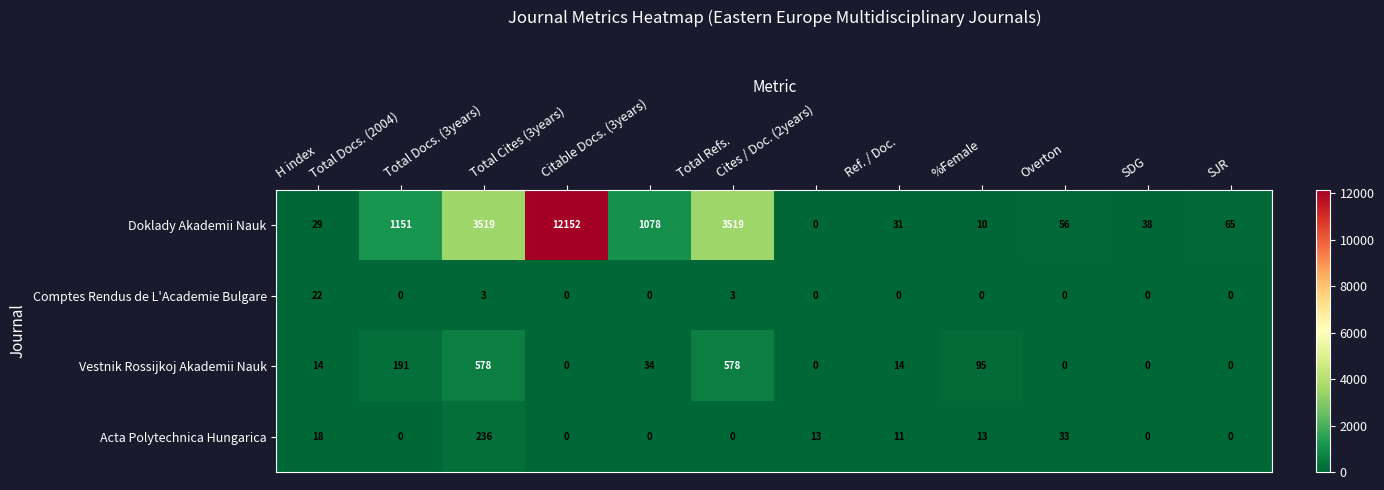

Which series changed the most between %Female and SJR?

Vestnik Rossijkoj Akademii Nauk